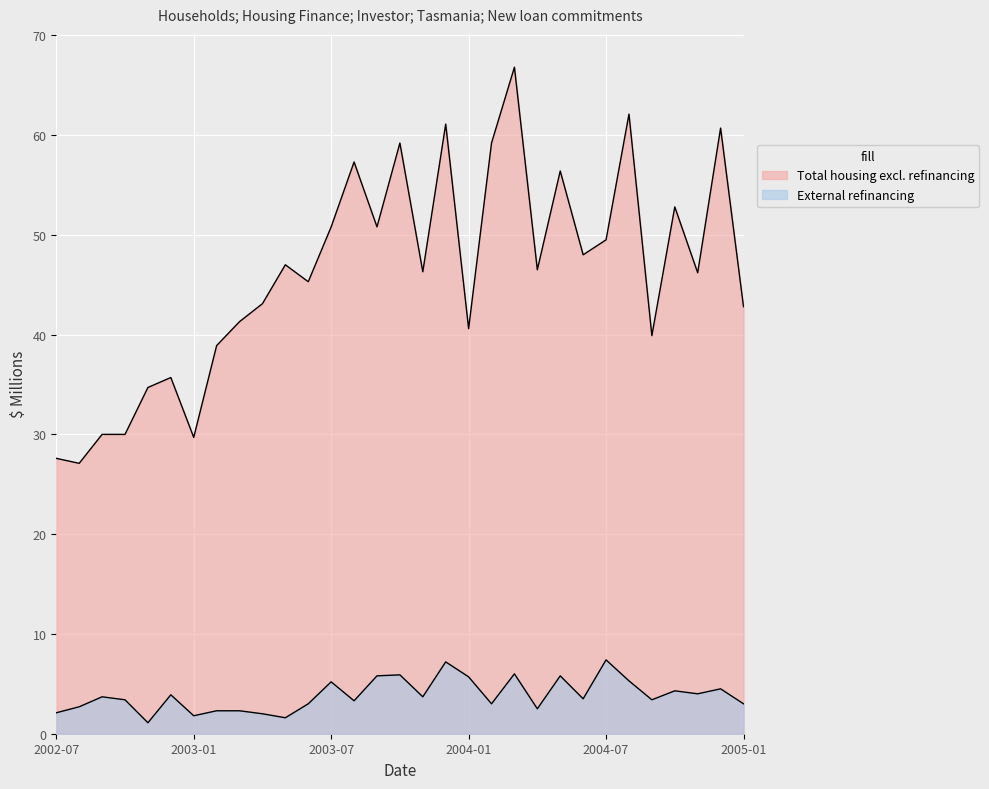

Reading left to right, list all the values displayed in this chart.

Total housing excl. refinancing: 27.6	27.1	30.0	30.0	34.7	35.7	29.7	38.9	41.3	43.1	47.0	45.3	50.8	57.3	50.8	59.2	46.3	61.1	40.6	59.2	66.8	46.5	56.4	48.0	49.5	62.1	39.9	52.8	46.2	60.7	42.8
External refinancing: 2.1	2.7	3.7	3.4	1.1	3.9	1.8	2.3	2.3	2.0	1.6	3.0	5.2	3.3	5.8	5.9	3.7	7.2	5.7	3.0	6.0	2.5	5.8	3.5	7.4	5.3	3.4	4.3	4.0	4.5	3.0